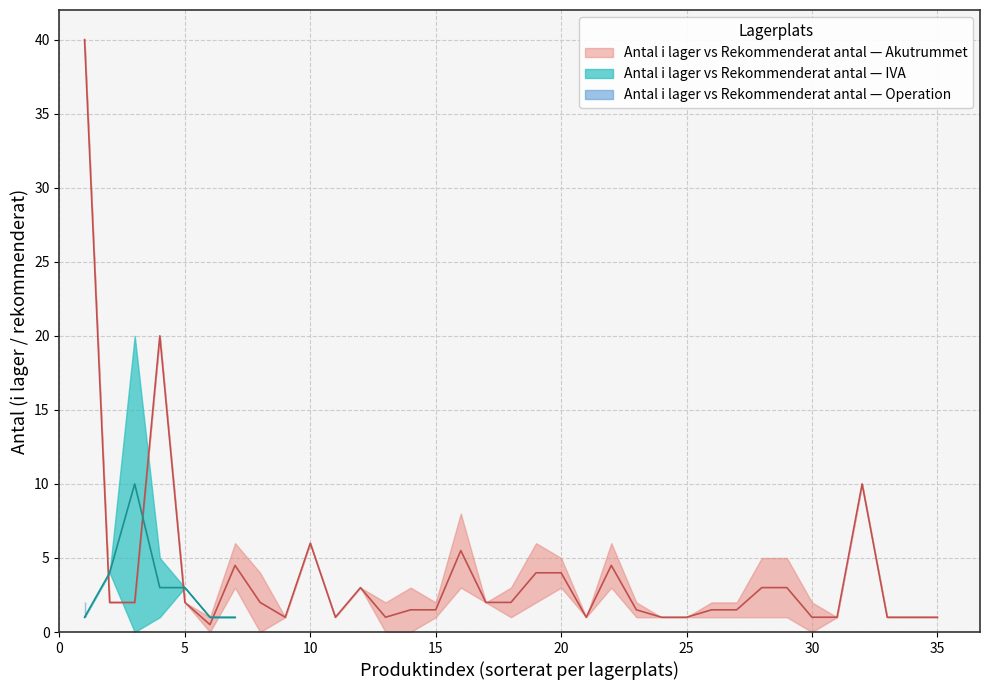

Which series has the largest total across all categories?

Antal i lager (upper)